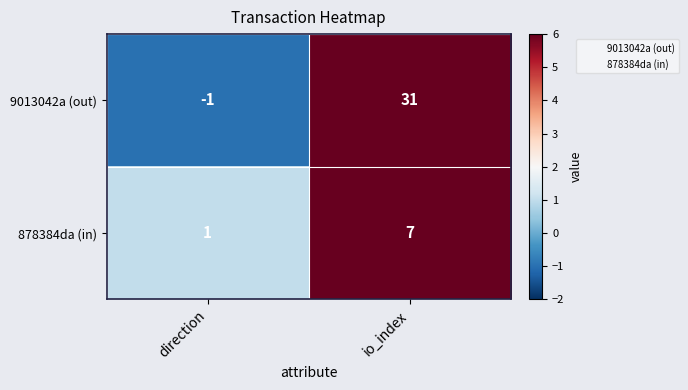

What is the maximum value shown in the chart?

31